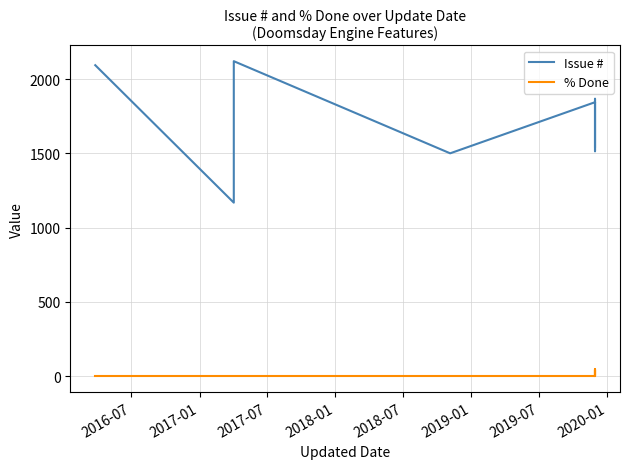

True or false: % Done and Issue # cross at least once.

False